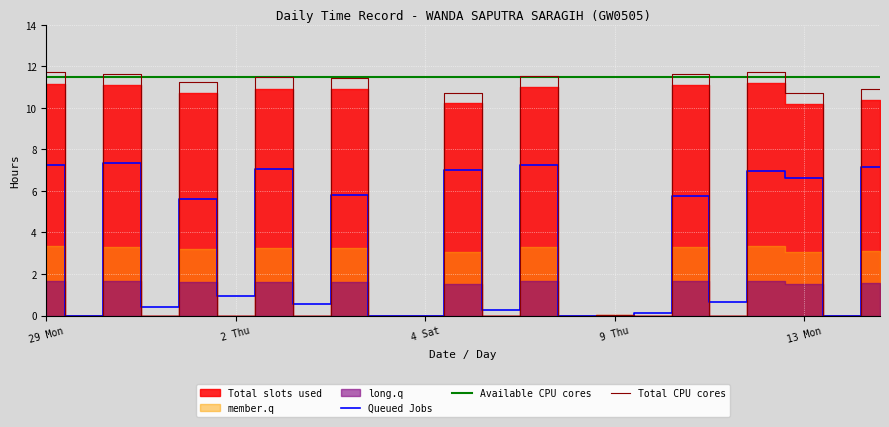

The value of Queued Jobs at 19 is 7.0. True or false?

True